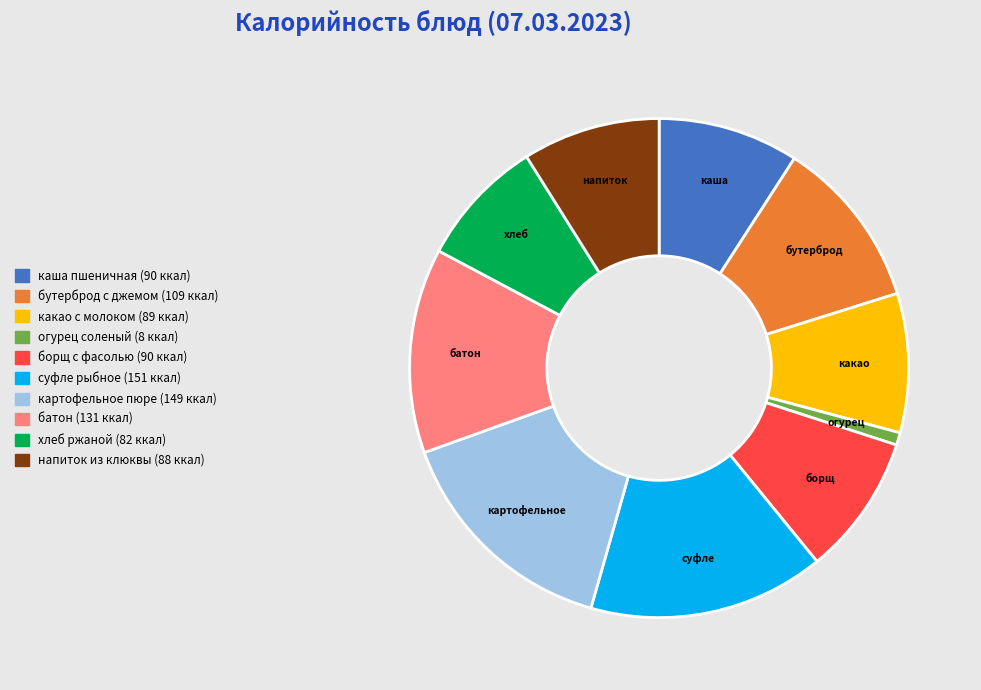

Does any single category account for the majority?

No